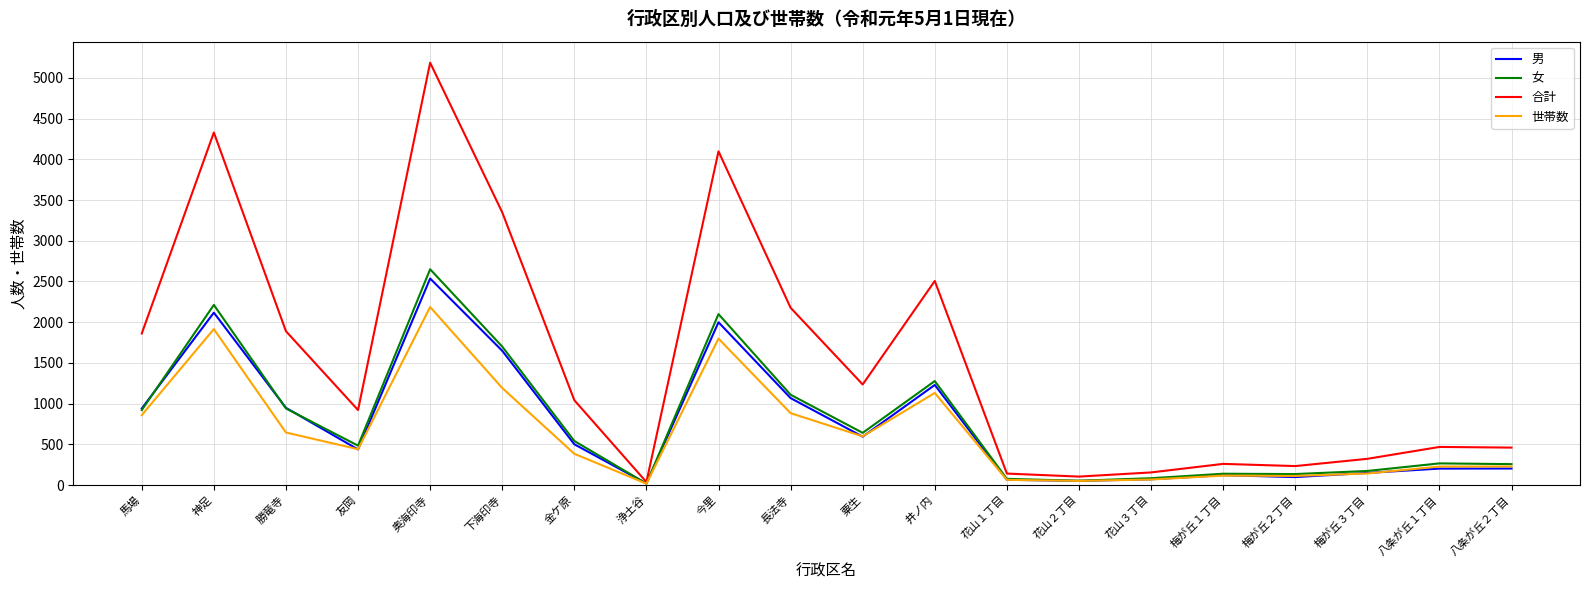

What is the spread (max minus min) of values at 今里?

2300